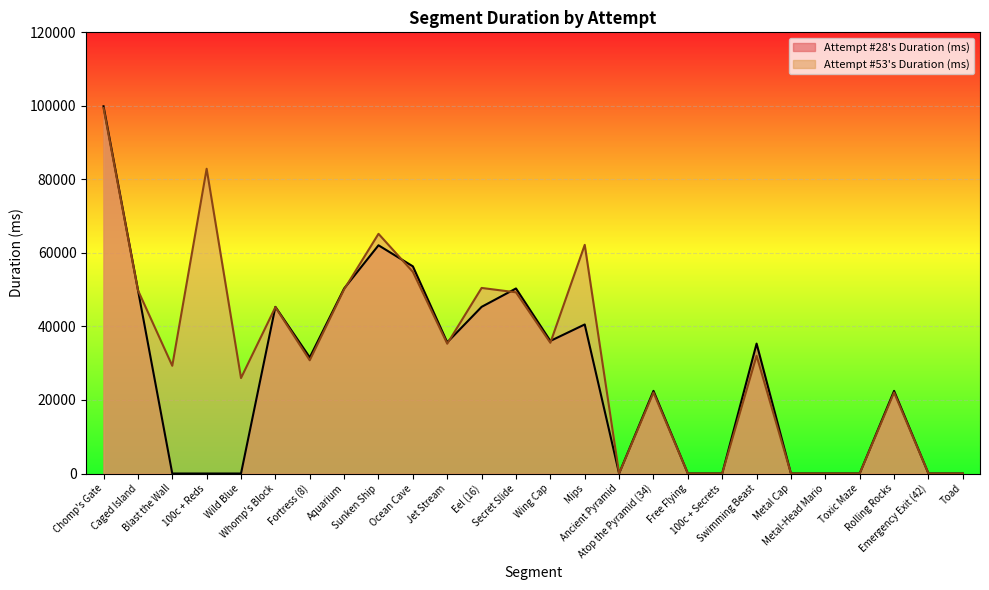

What is the highest value of the Attempt #28's Duration (ms) series?

99890